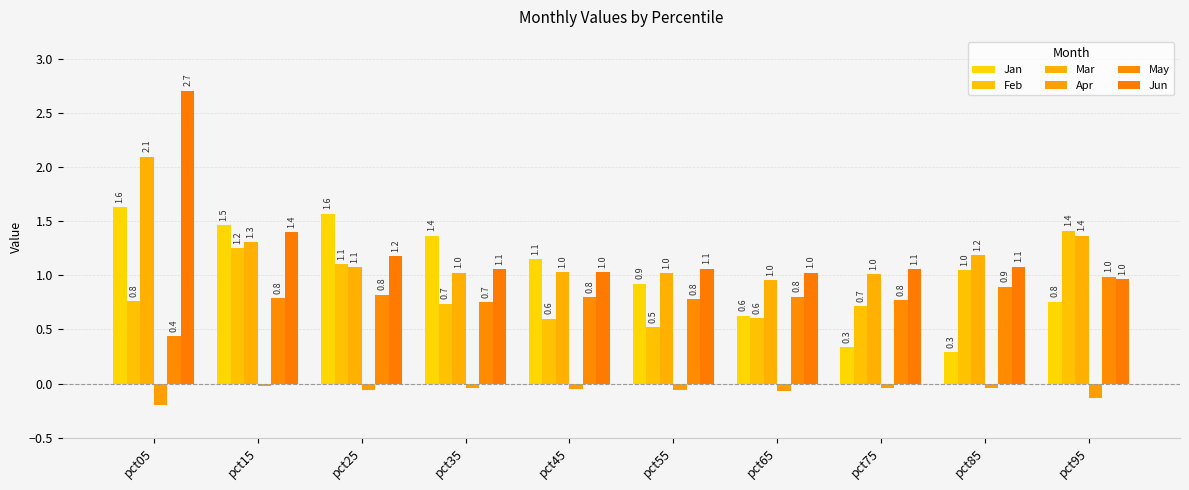

What is the average value of the May series?

0.8